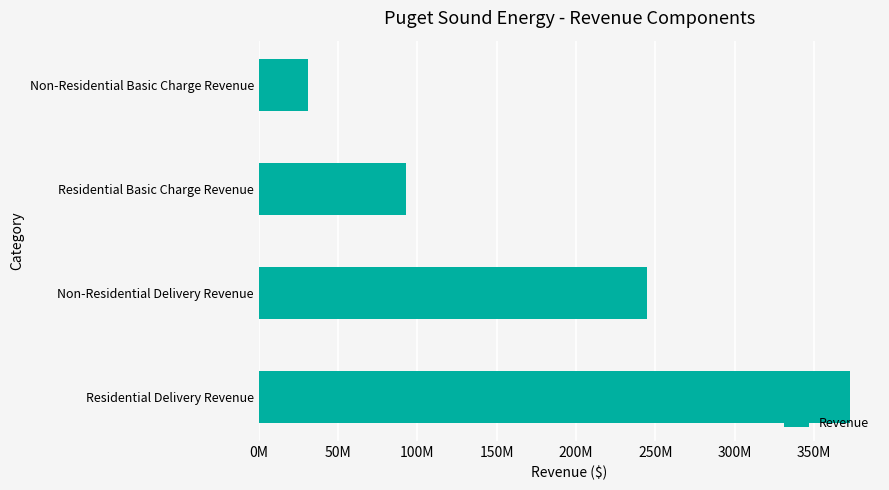

Are the bars horizontal?

Yes